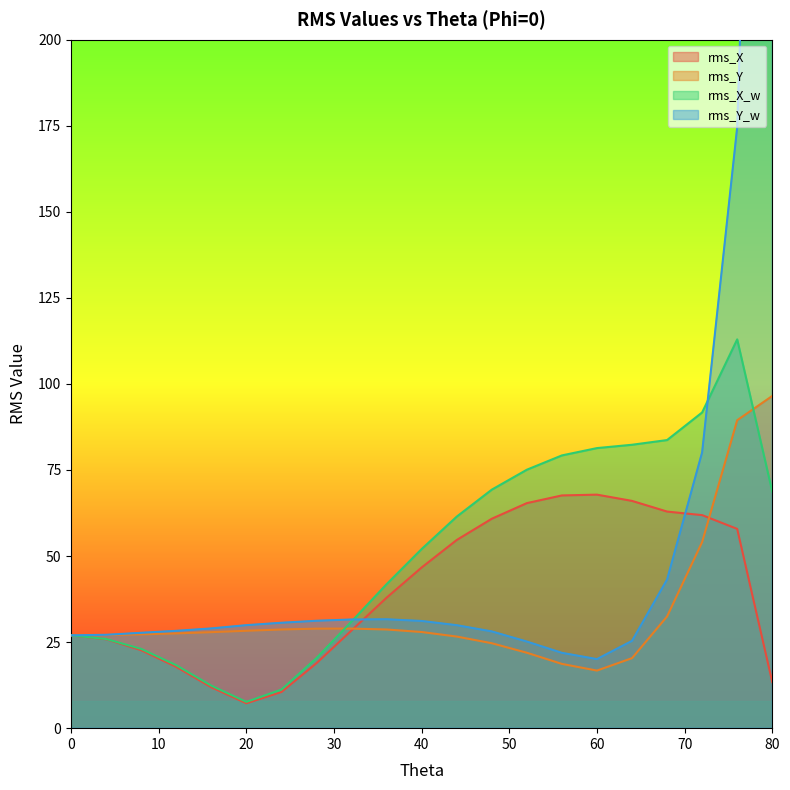

What is the total value across all series at 52?

187.5